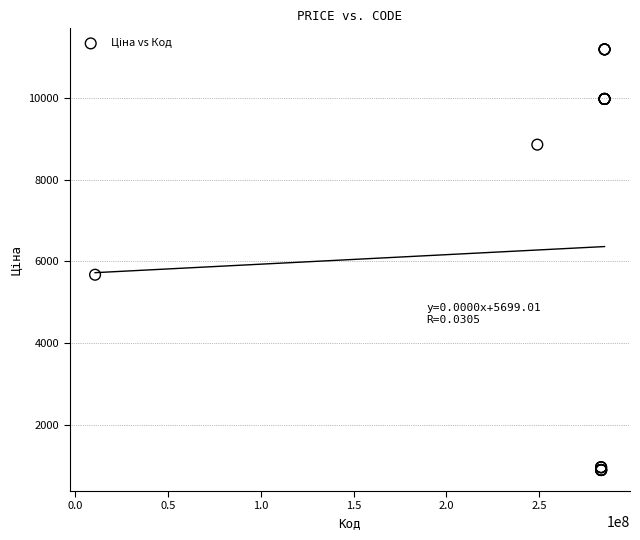

What Y value in the scatter plot is closest to 6042?

5673.8